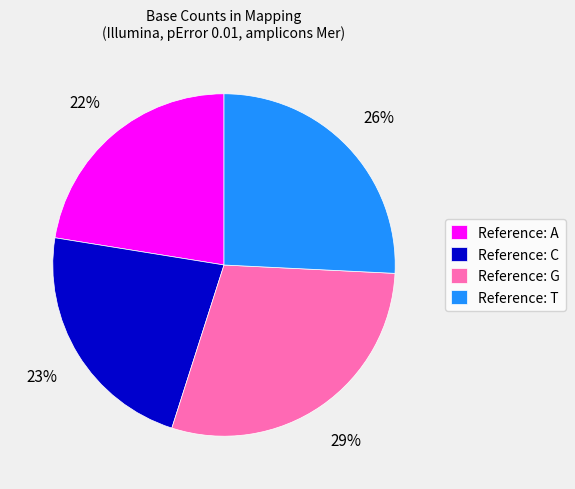

What percentage is the Reference: A slice, to the nearest percent?

22%